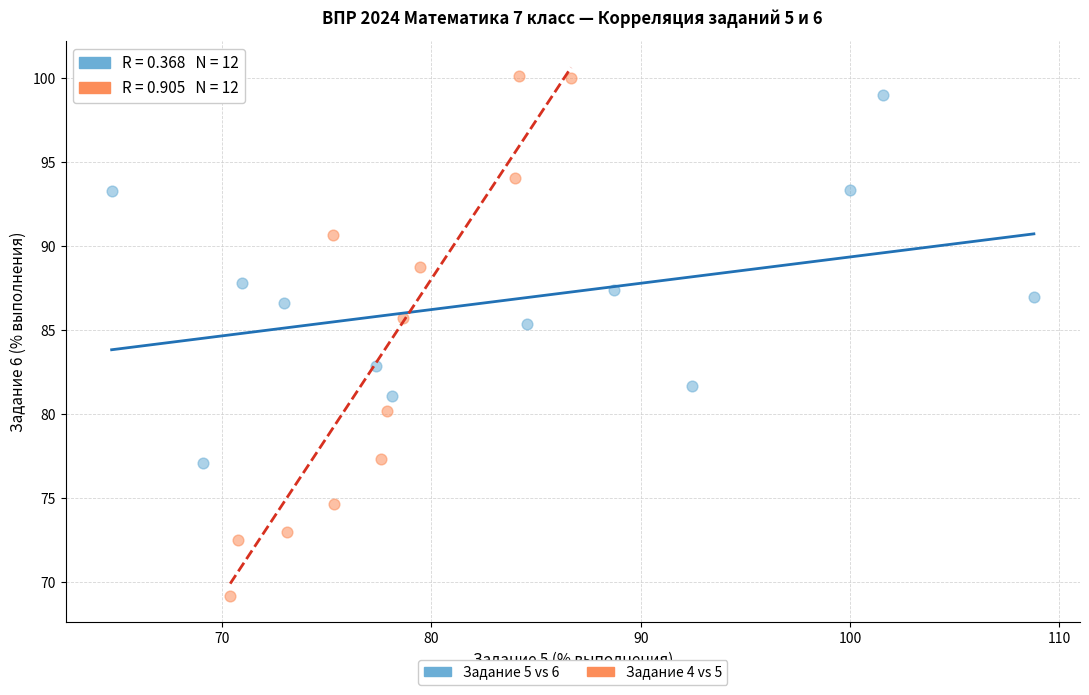

Which series has the widest spread of Y values?

Задание 4 vs 5